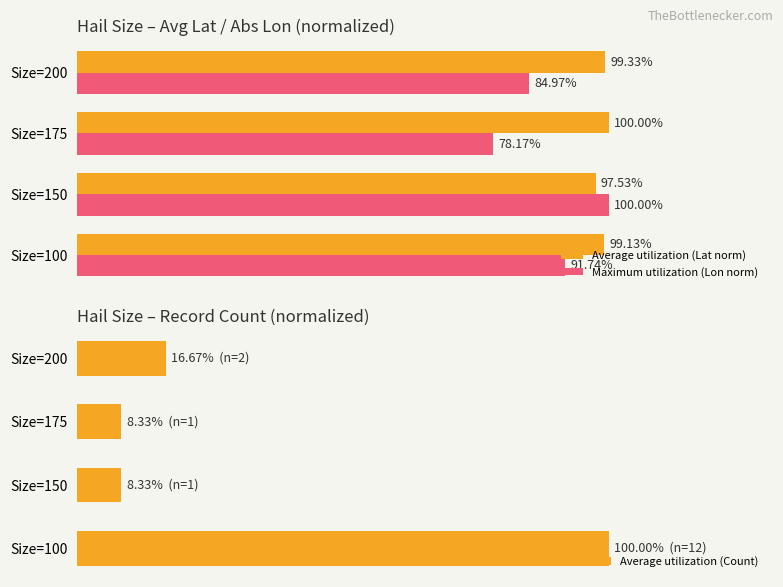

Reading right to left, what are all the values shown in this chart?

Average utilization (Lat norm): 99.3	100.0	97.5	99.1
Maximum utilization (Lon norm): 85.0	78.2	100.0	91.7
Average utilization (Count): 16.7	8.3	8.3	100.0